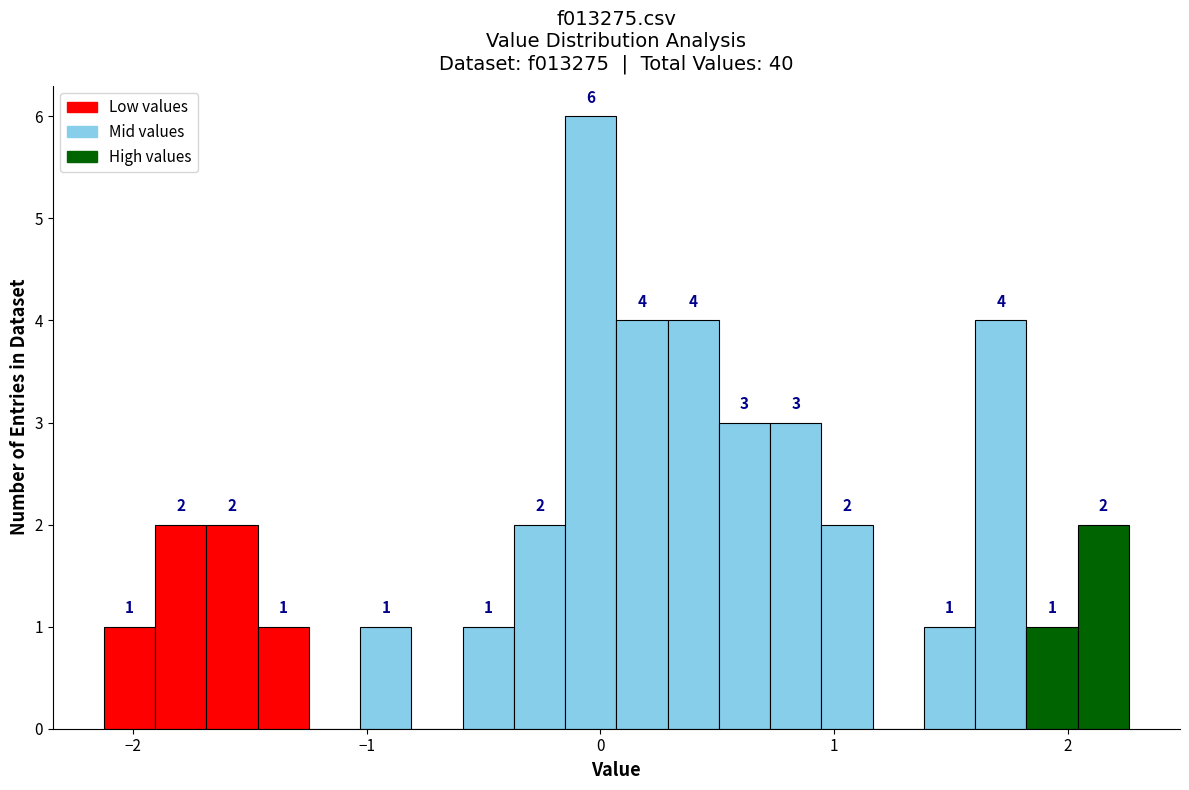

Around what value on the x-axis is the tallest bar? Give the approximate position of its centre, as read against the axis.

0.0